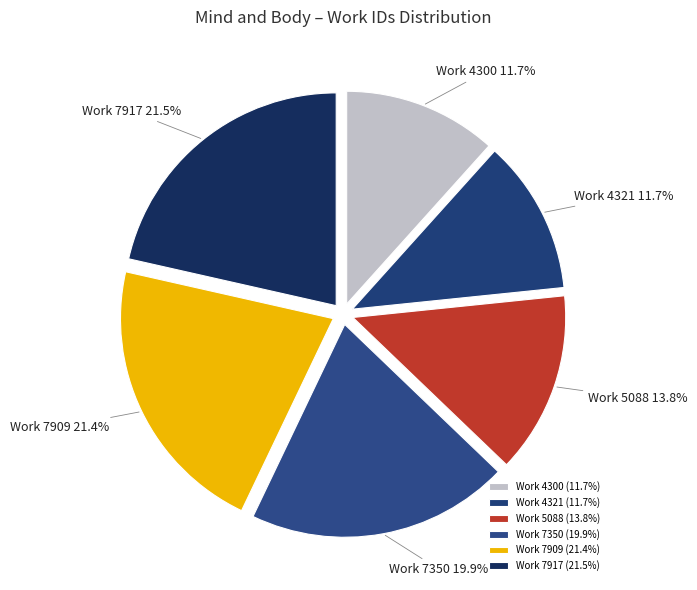

Which has a higher value, Work 7909 or Work 7350?

Work 7909